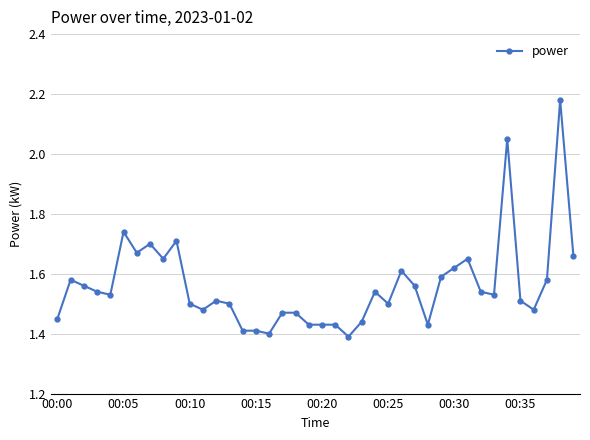

What is the difference between the maximum and minimum values?

0.8